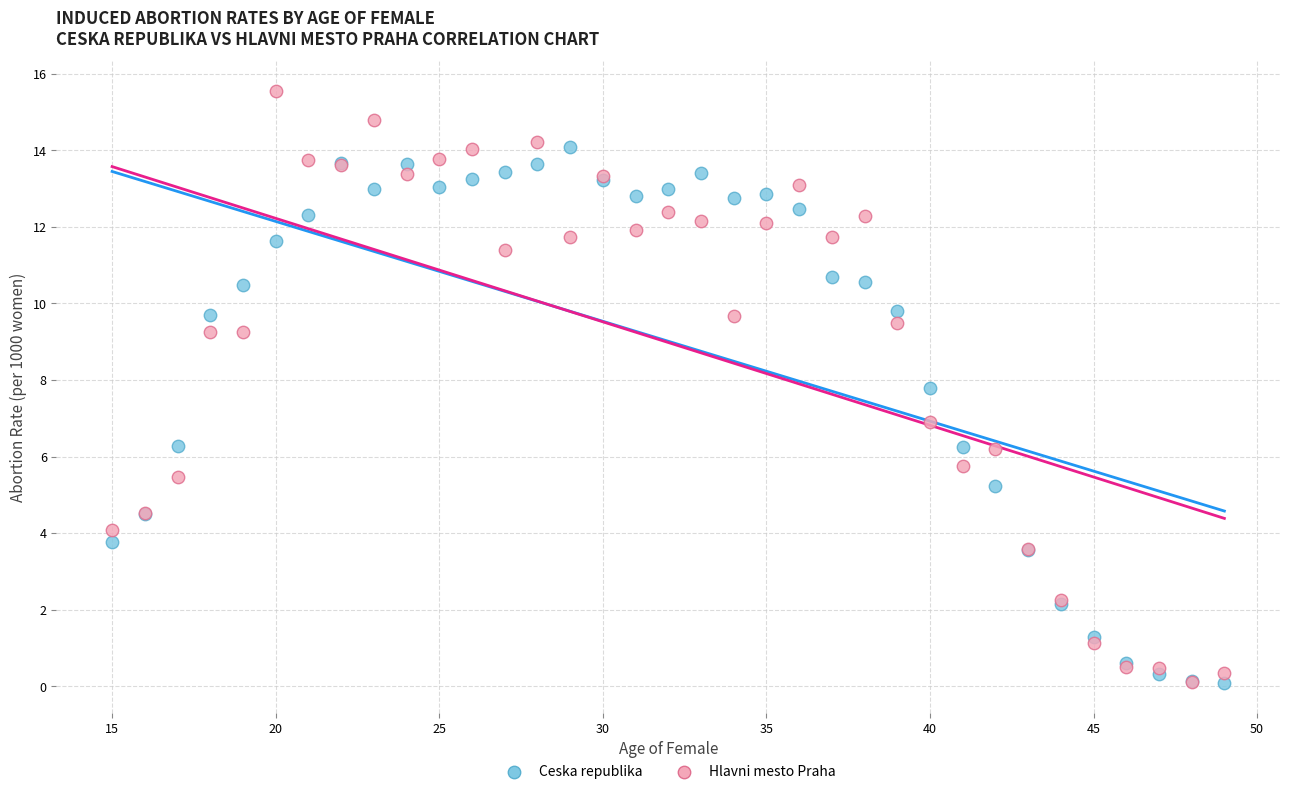

What are all the series names shown in the legend?

Ceska republika, Hlavni mesto Praha